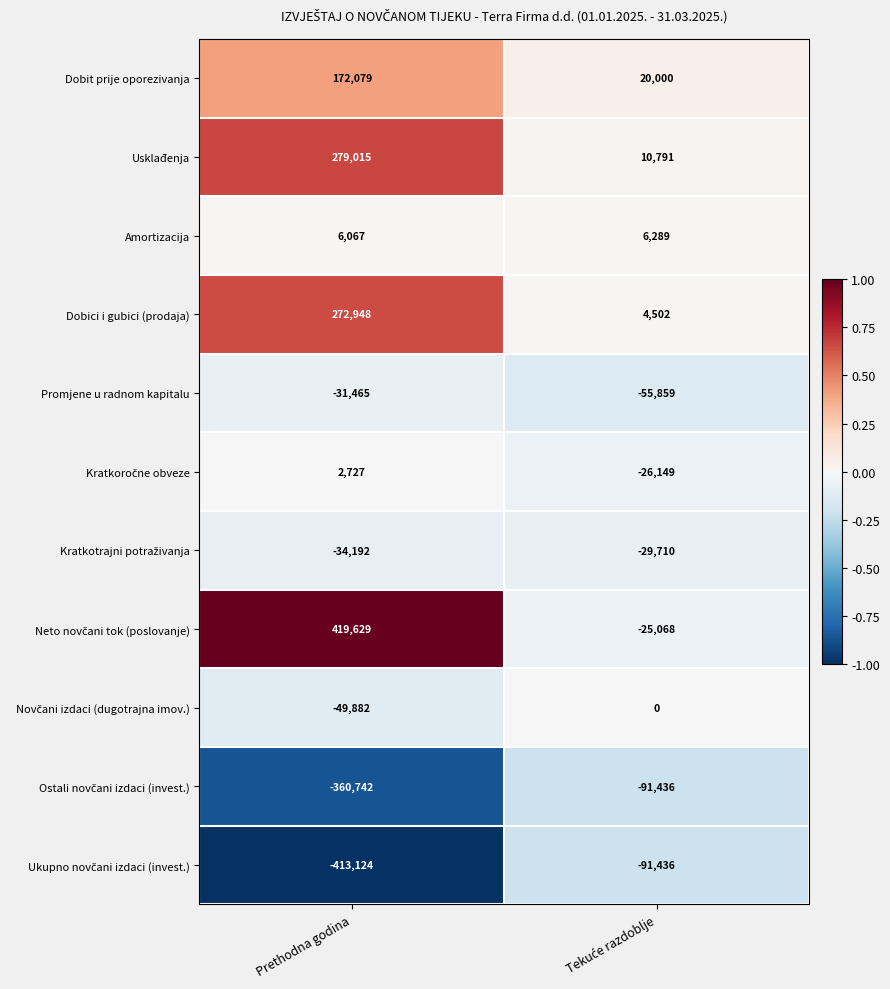

Count the number of categories in the chart.

2